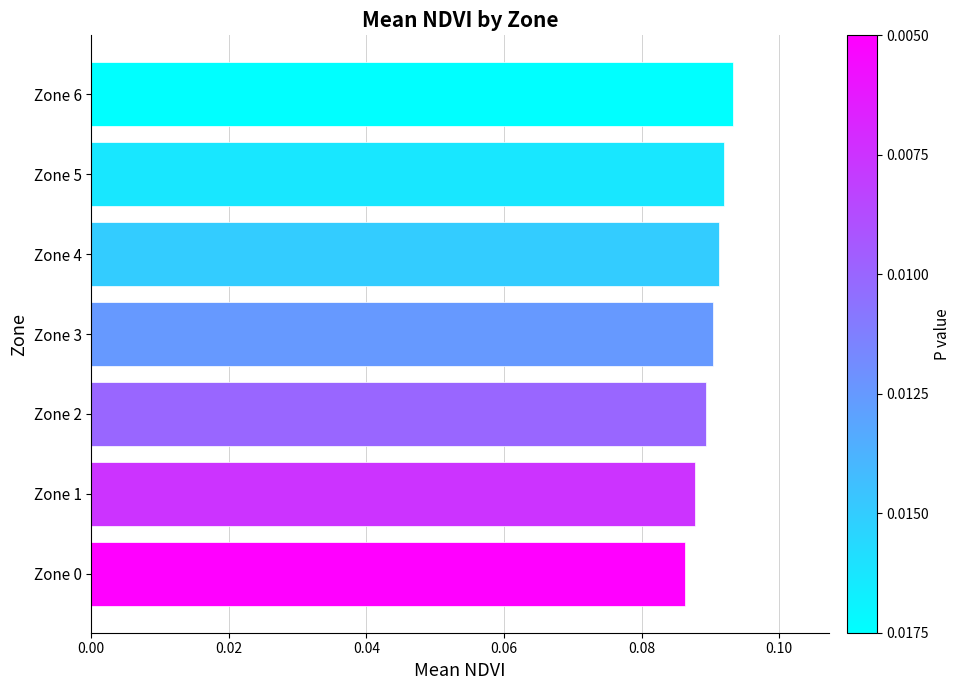

Count the values in the range 0 to 1.

7